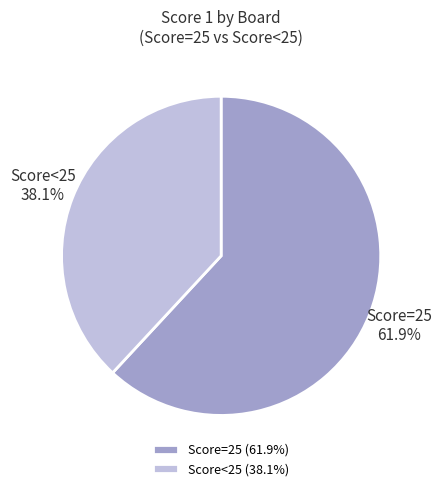

How many slices are in this pie chart?

2